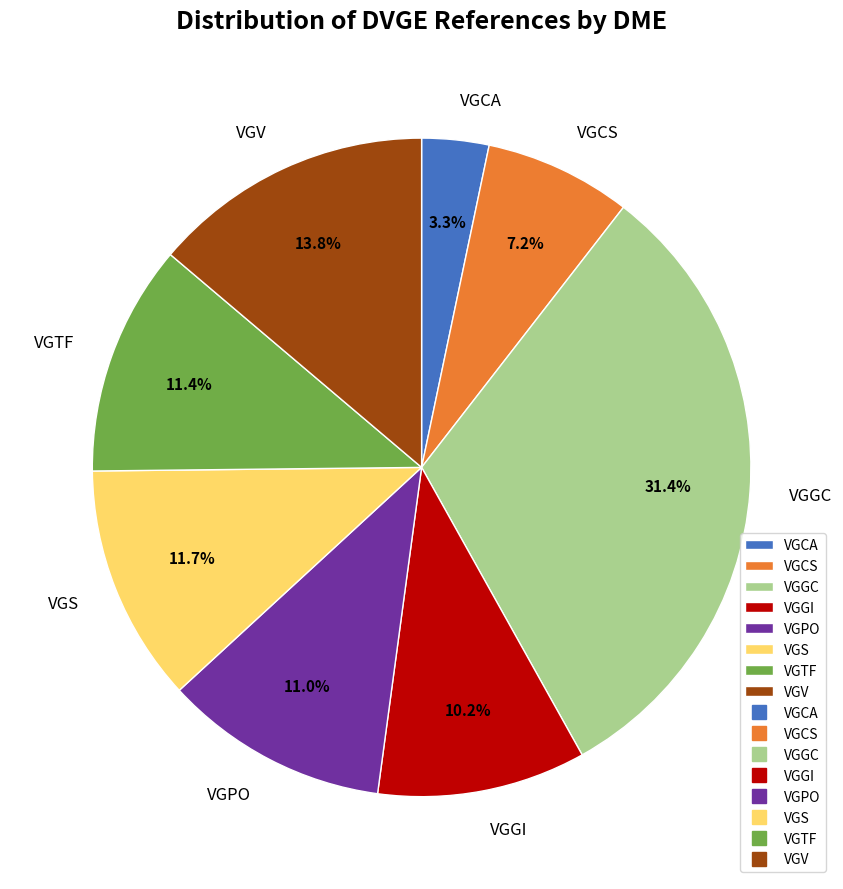

Which category has the biggest portion of the pie?

VGGC